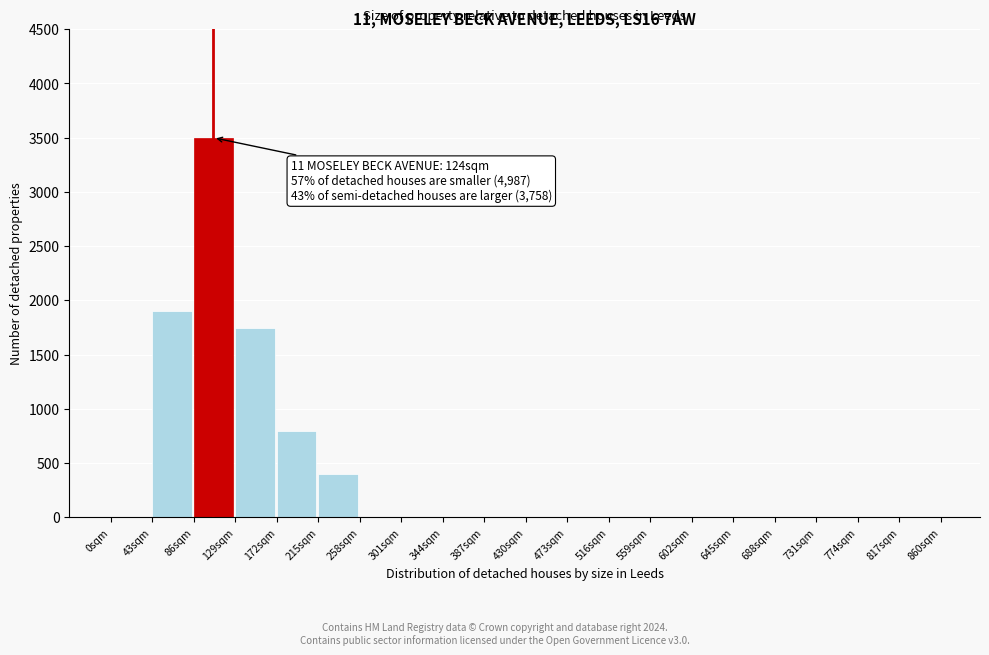

Reading left to right, transcribe all the data shown in this chart.

0sqm=0	43sqm=1900	86sqm=3500	129sqm=1750	172sqm=800	215sqm=400	258sqm=0	301sqm=0	344sqm=0	387sqm=0	430sqm=0	473sqm=0	516sqm=0	559sqm=0	602sqm=0	645sqm=0	688sqm=0	731sqm=0	774sqm=0	817sqm=0